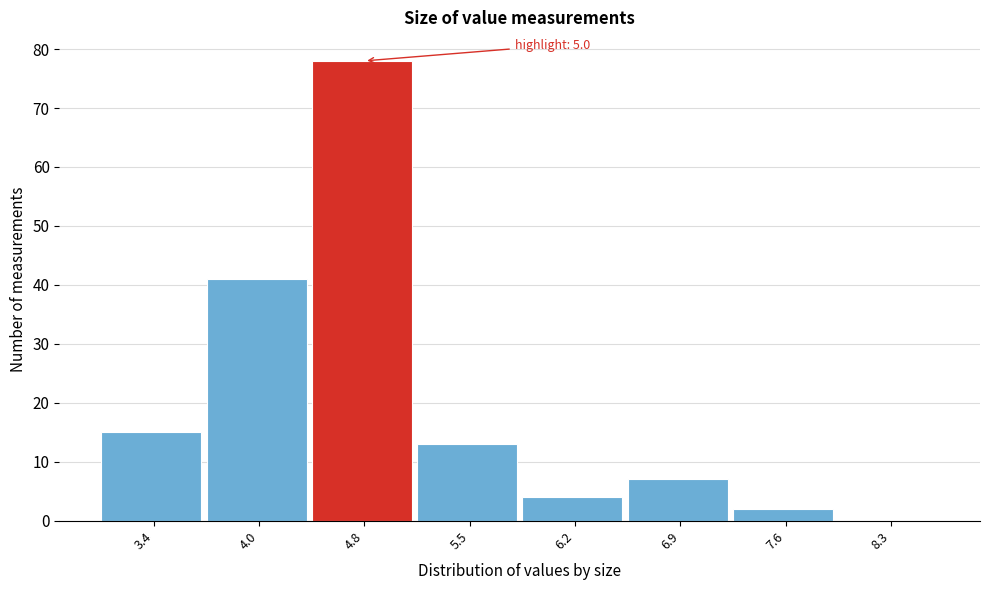

Over which range of the x-axis is the bar tallest?

4.4 to 5.1